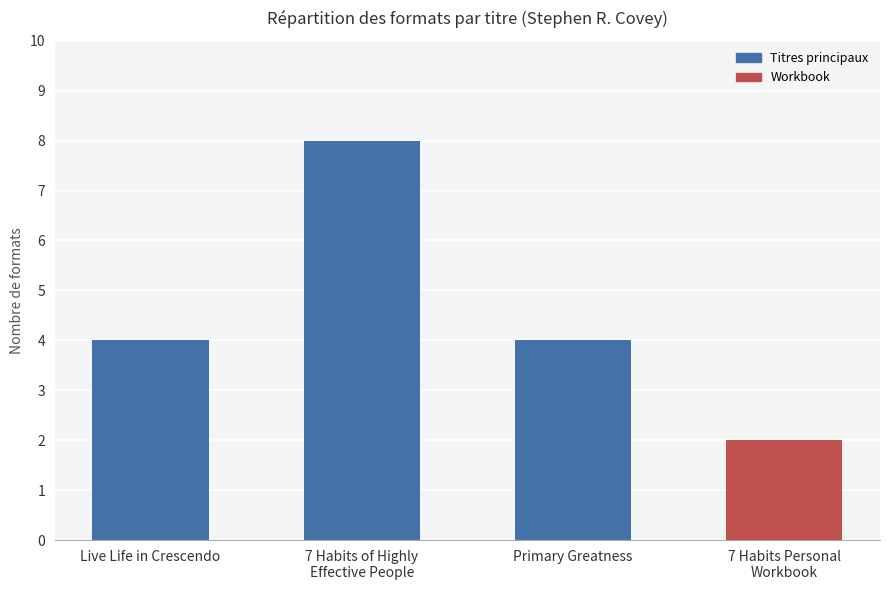

Which category has the highest value across all series?

7 Habits of Highly
Effective People